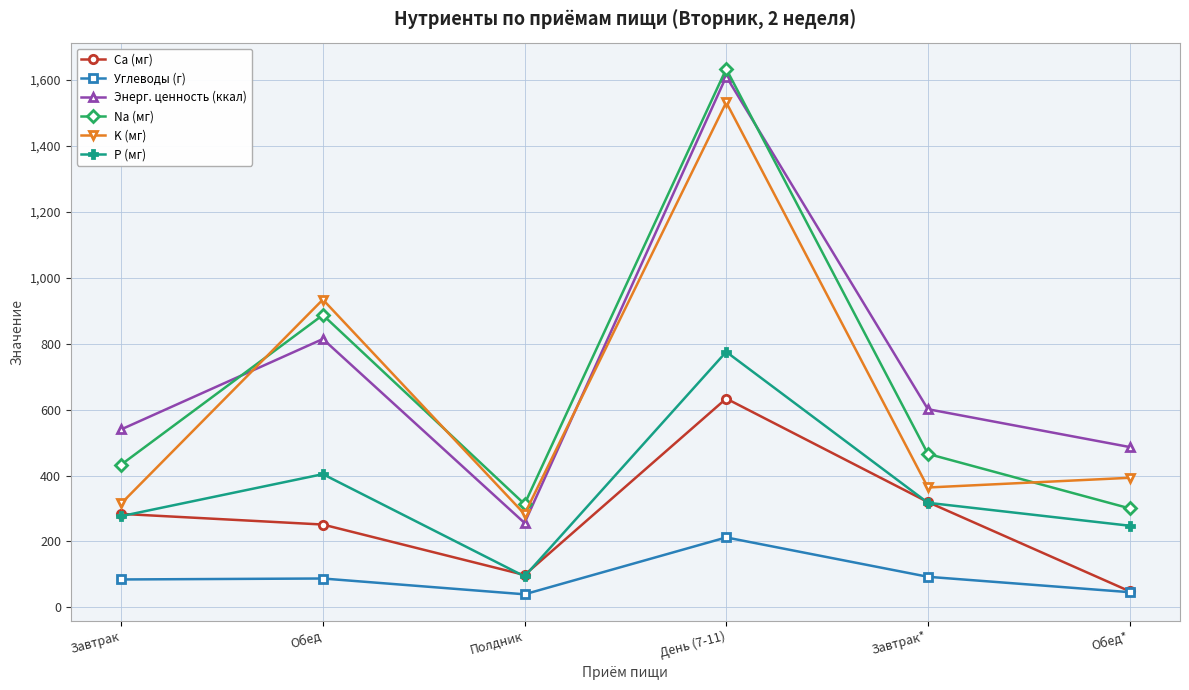

How many interior local peaks does the Na (мг) series have?

2